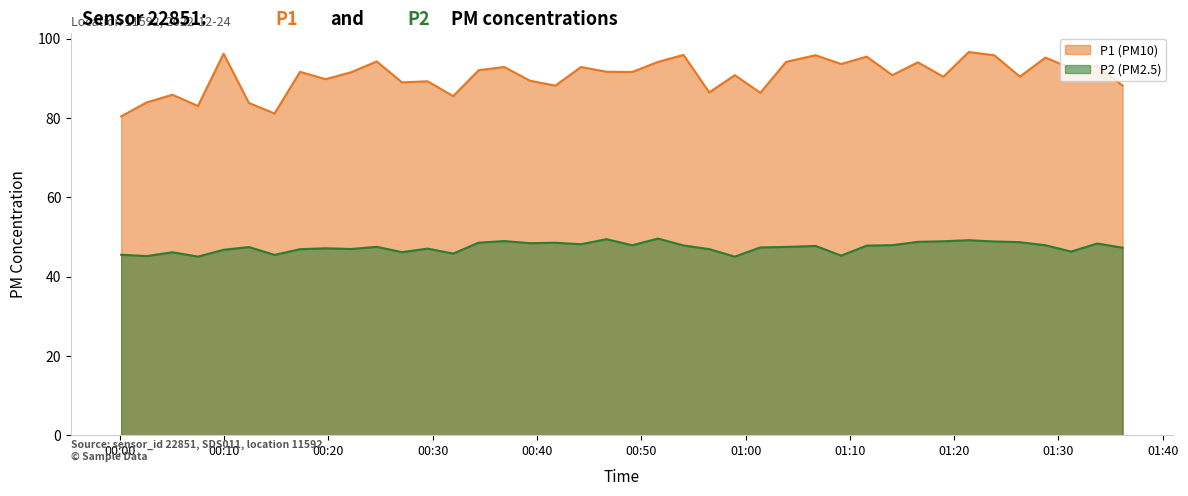

How many lines are shown in the chart?

2